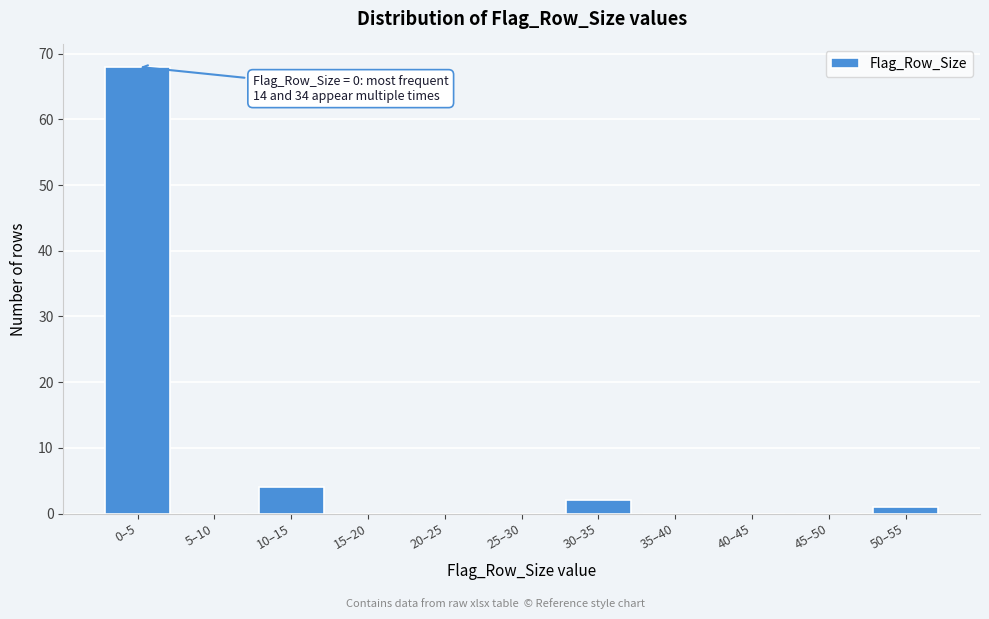

Reading left to right, transcribe all the data shown in this chart.

0–5=68	5–10=0	10–15=4	15–20=0	20–25=0	25–30=0	30–35=2	35–40=0	40–45=0	45–50=0	50–55=1